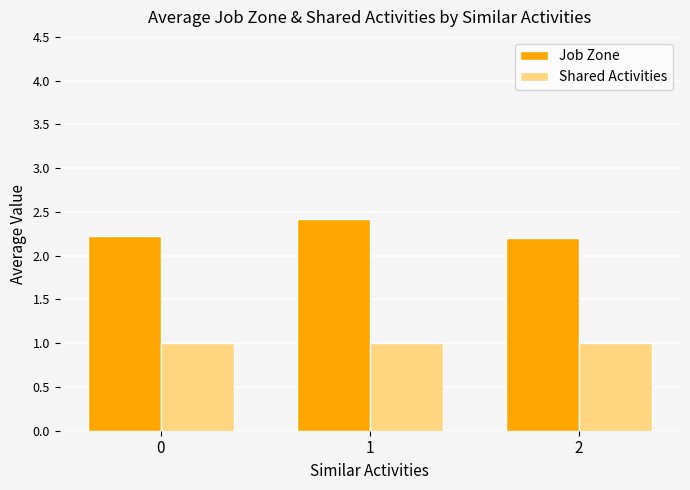

List the series in order of their overall mean, highest first.

Job Zone, Shared Activities